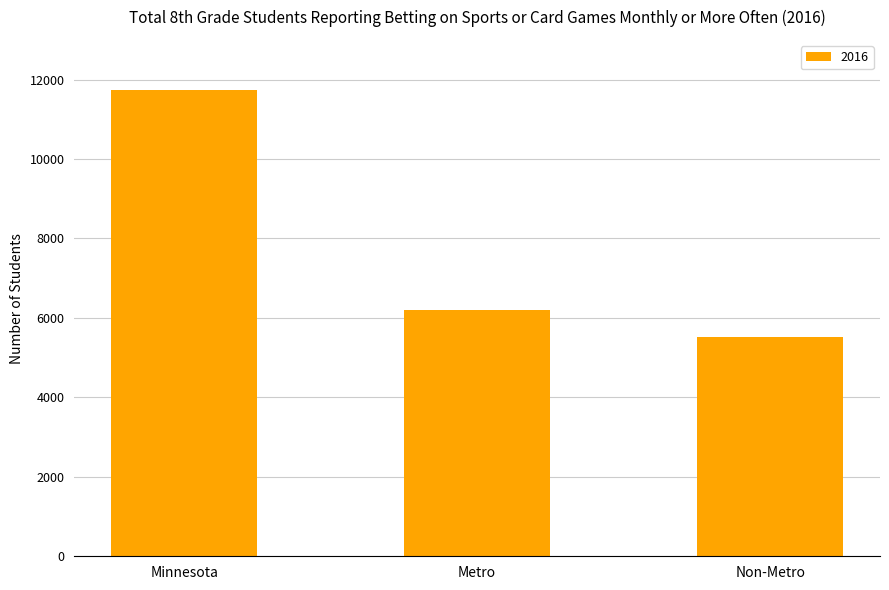

What is the average value?

7820